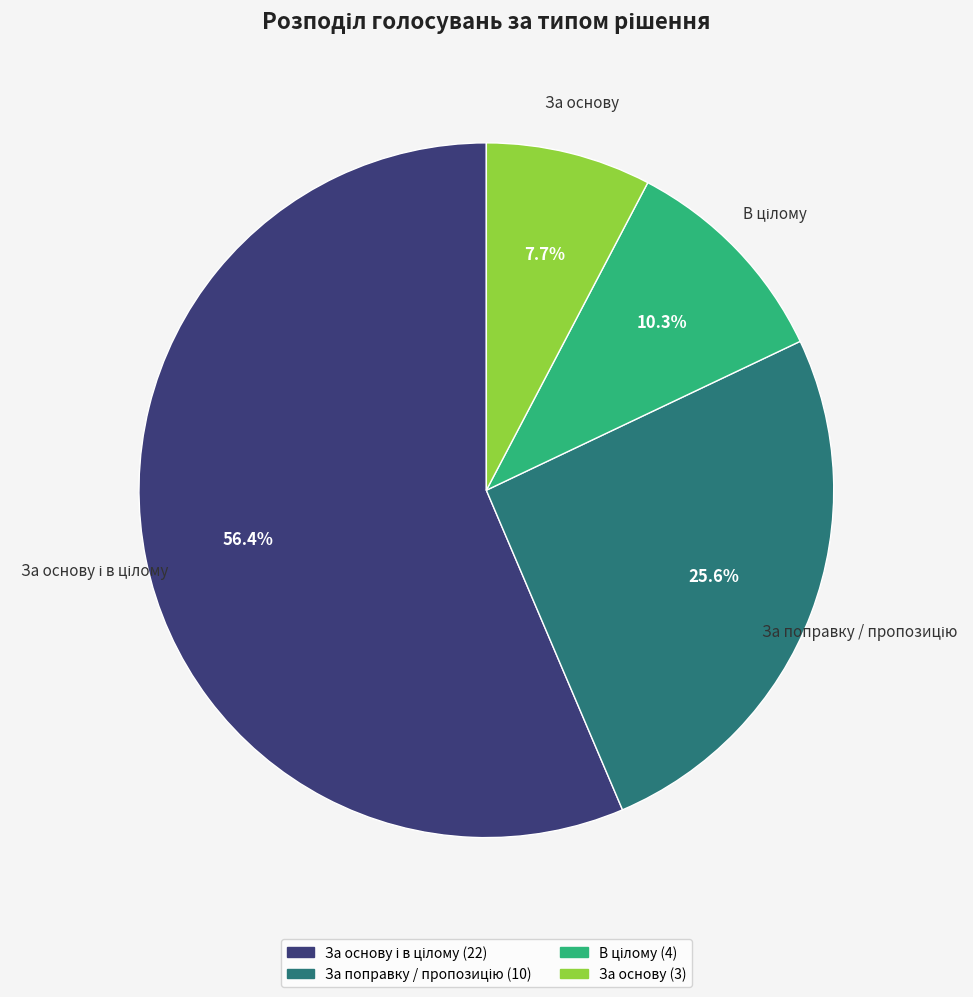

To the nearest percent, what is the difference between the largest and smallest slice percentages?

49%